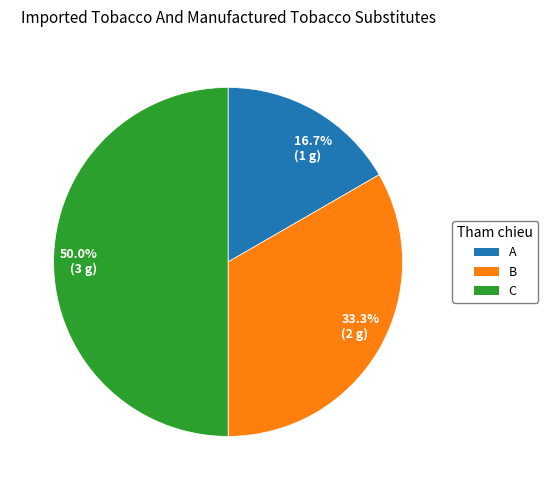

What is the ratio of the value at A to the value at B?

0.5